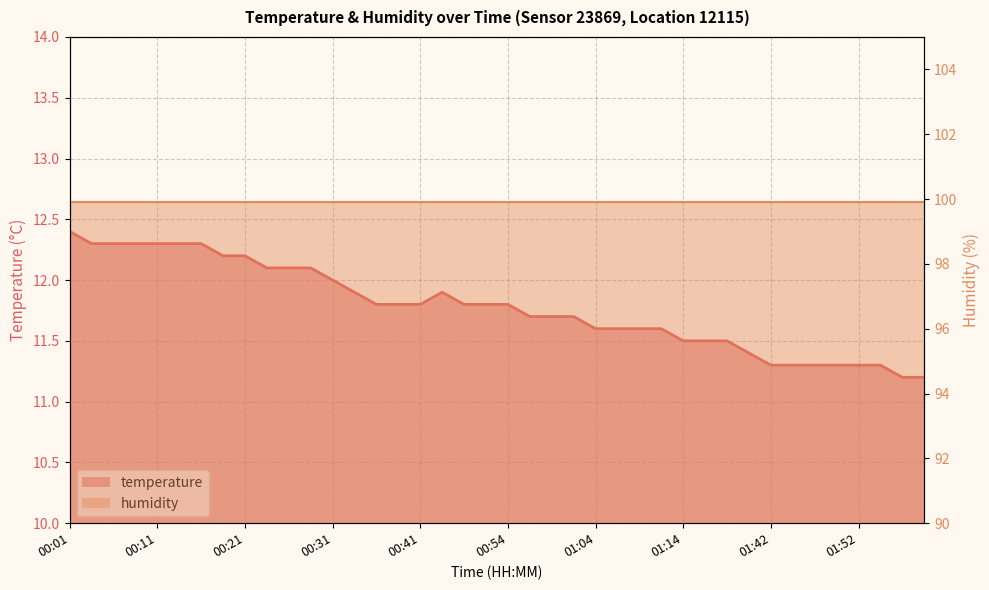

What is the sum of all values?

471.1